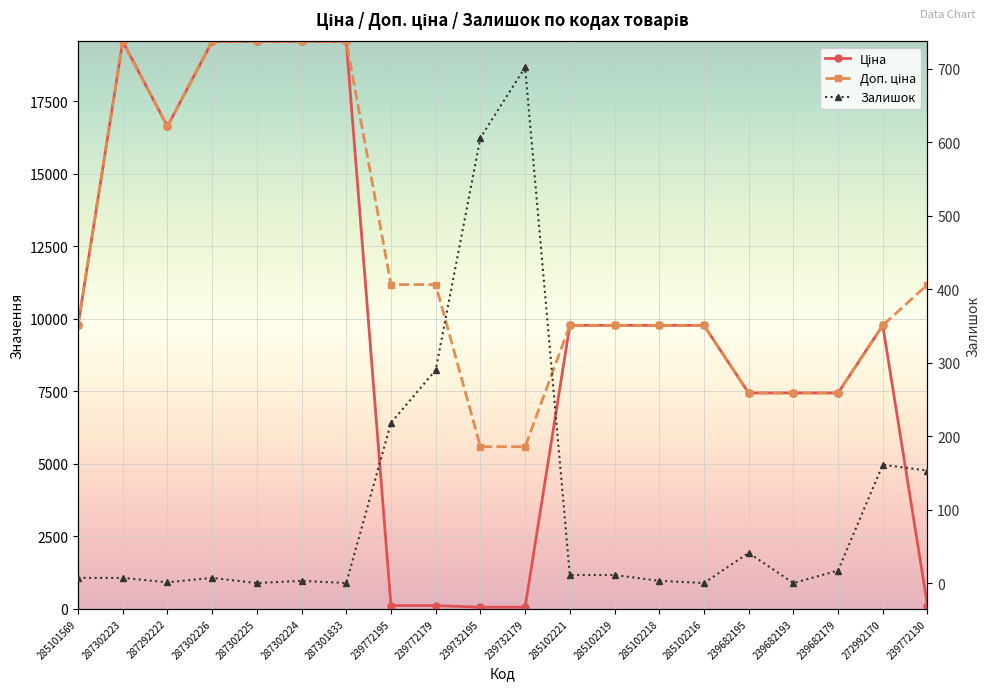

True or false: Ціна and Доп. ціна intersect in this chart.

False